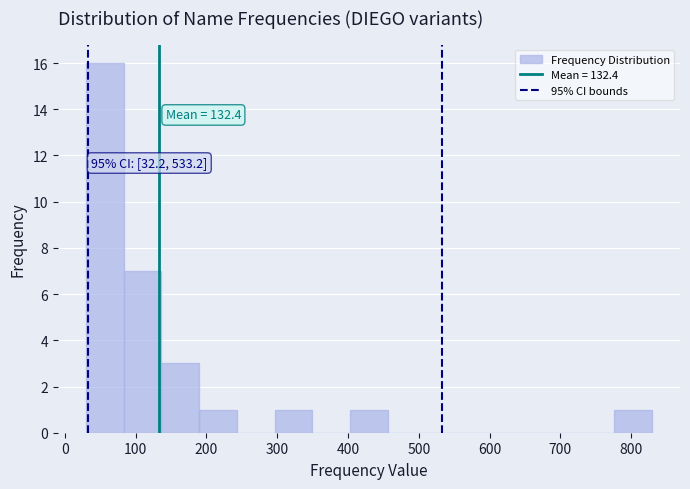

Which range on the x-axis has the tallest bar?

30 to 80